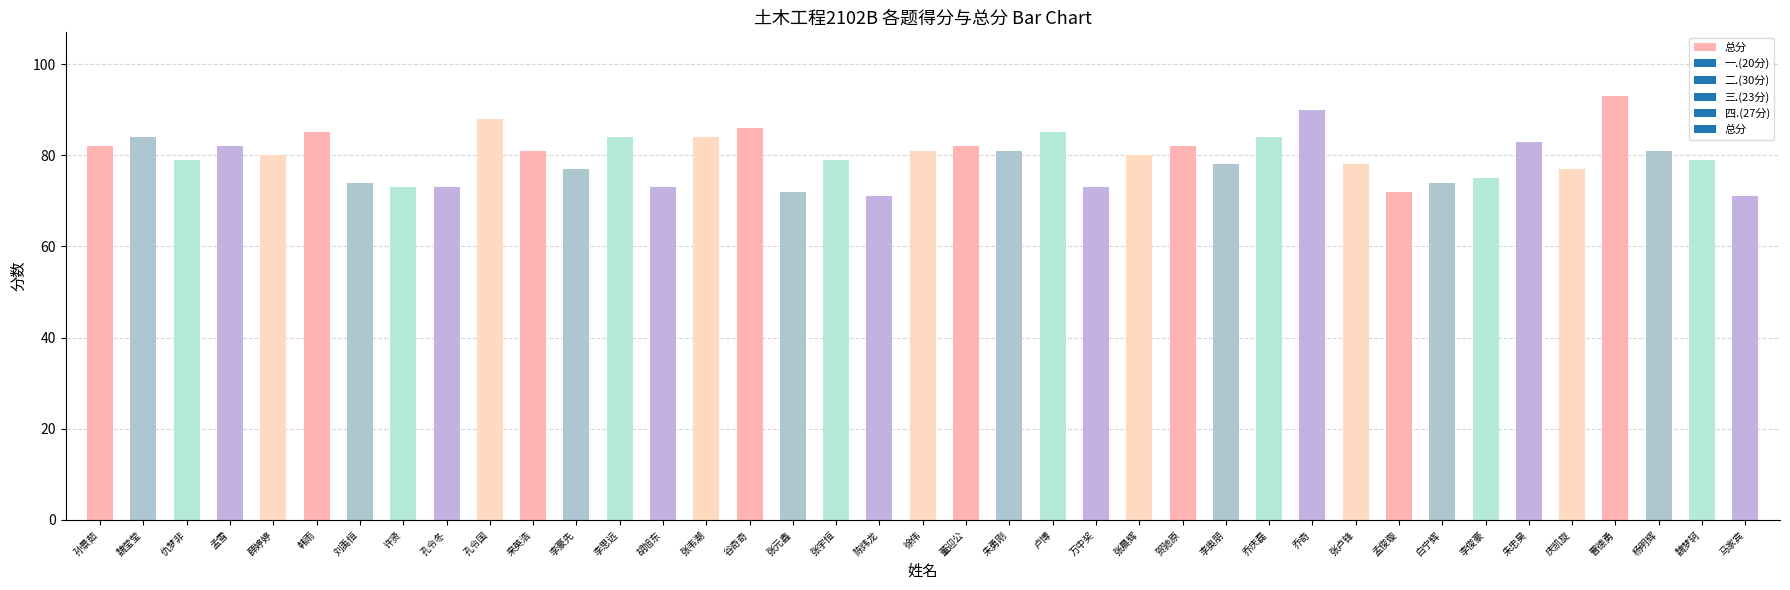

Where does the data first go above 80?

孙景茹